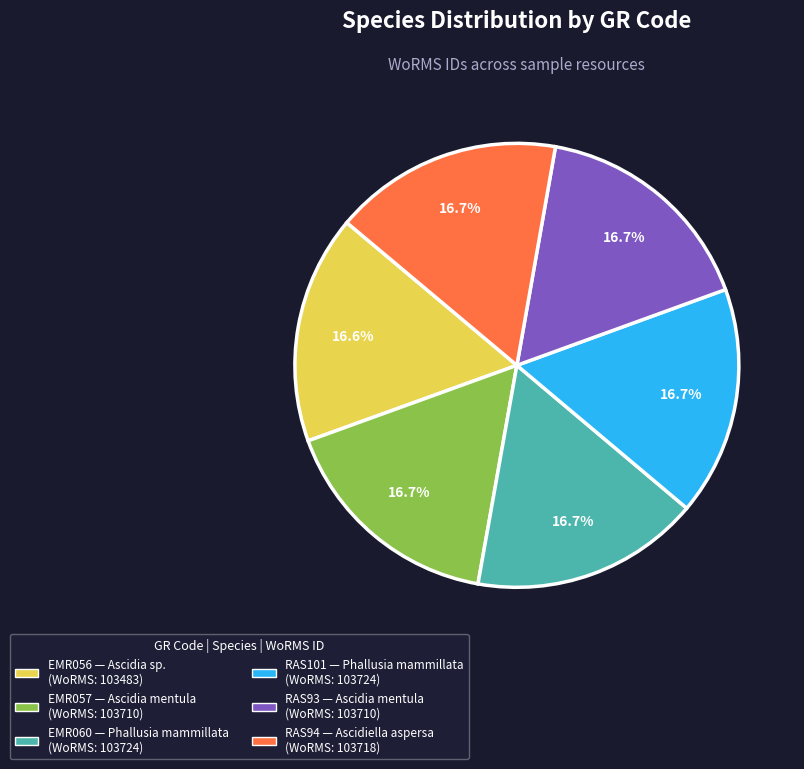

How many segments does this pie chart have?

6